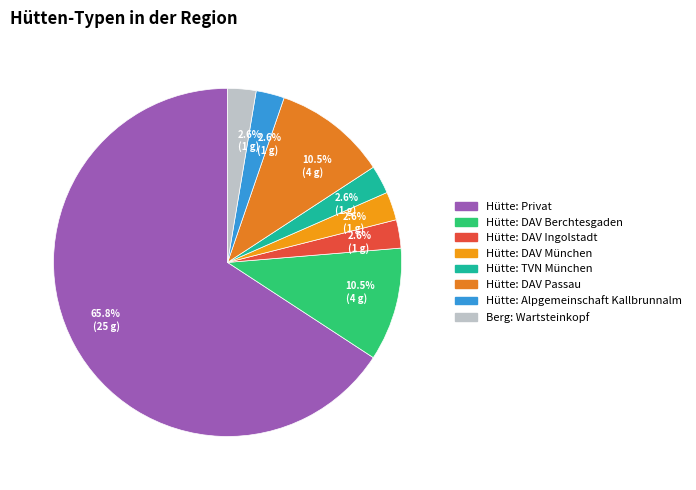

What percentage is the Hütte: DAV Ingolstadt slice, to the nearest percent?

3%